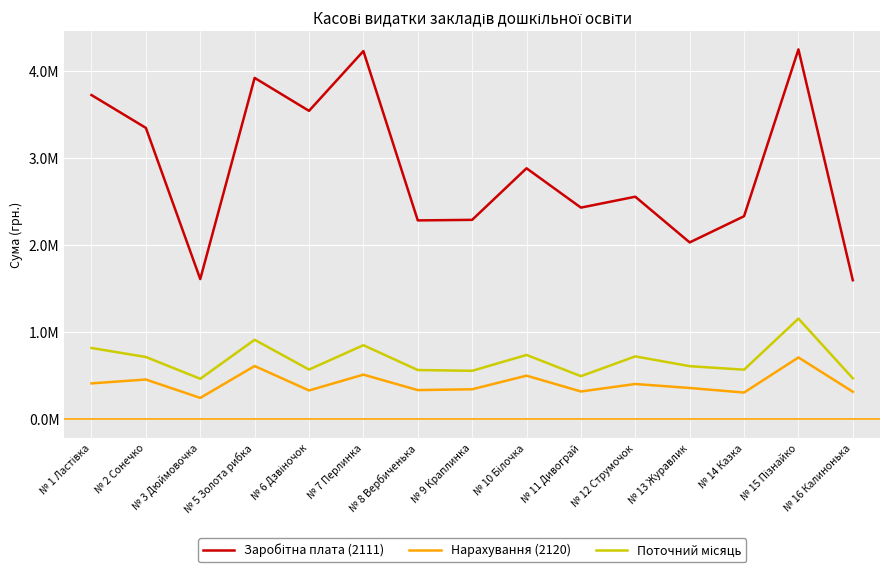

What is the total value across all series at № 16 Калинонька?

2388352.0